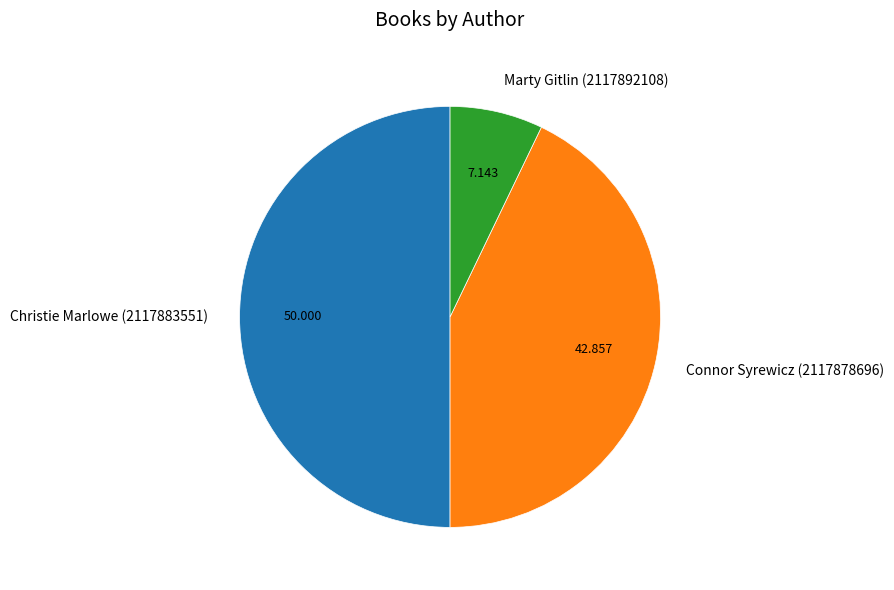

What is the smallest slice in the pie chart?

Marty Gitlin (2117892108)